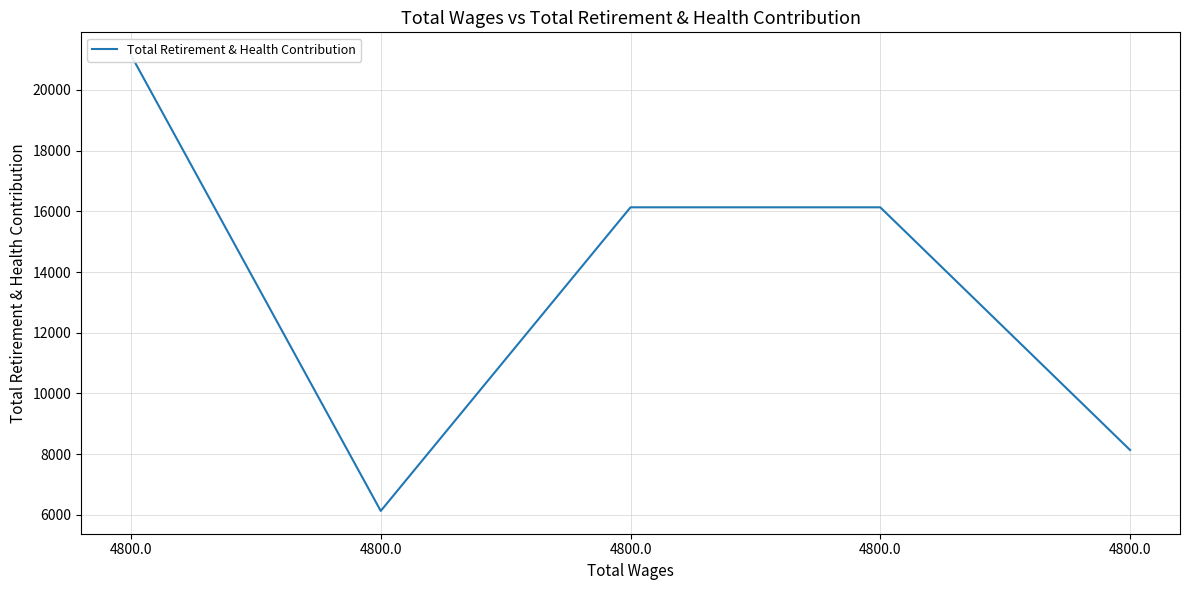

What is the ratio of the value at 4800.0 to the value at 4800.0?

0.4